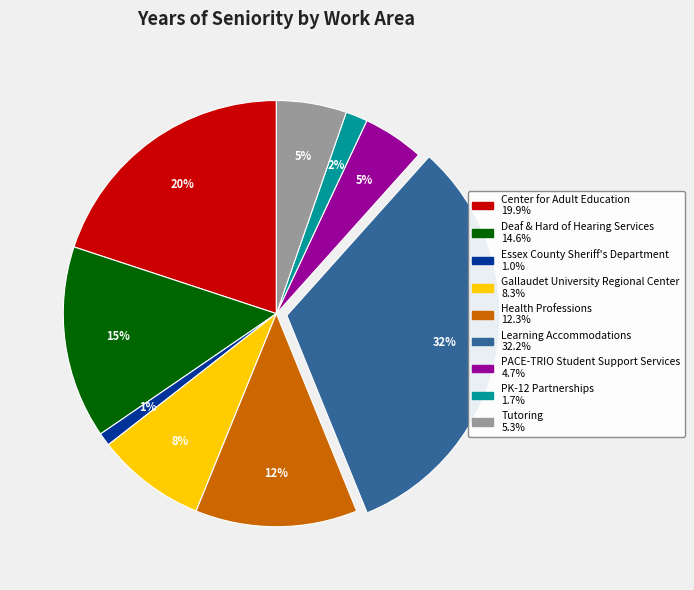

Which category has the biggest portion of the pie?

Learning Accommodations